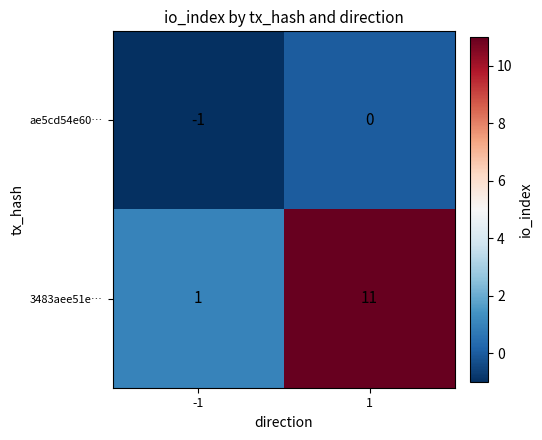

True or false: ae5cd54e60… has a value of 0 at -1.

False